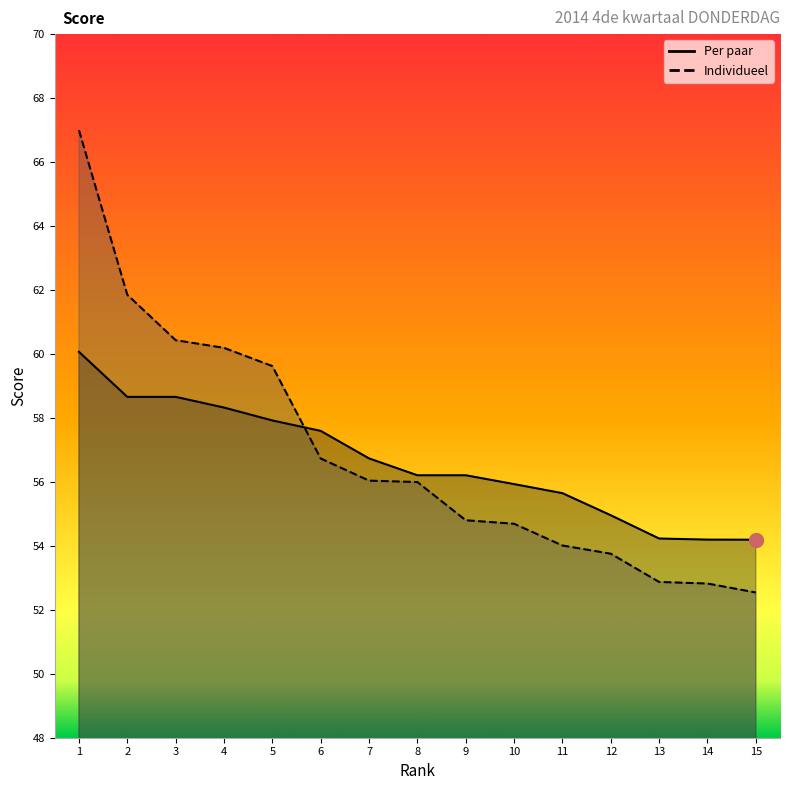

What are all the series names shown in the legend?

Individueel, Per paar